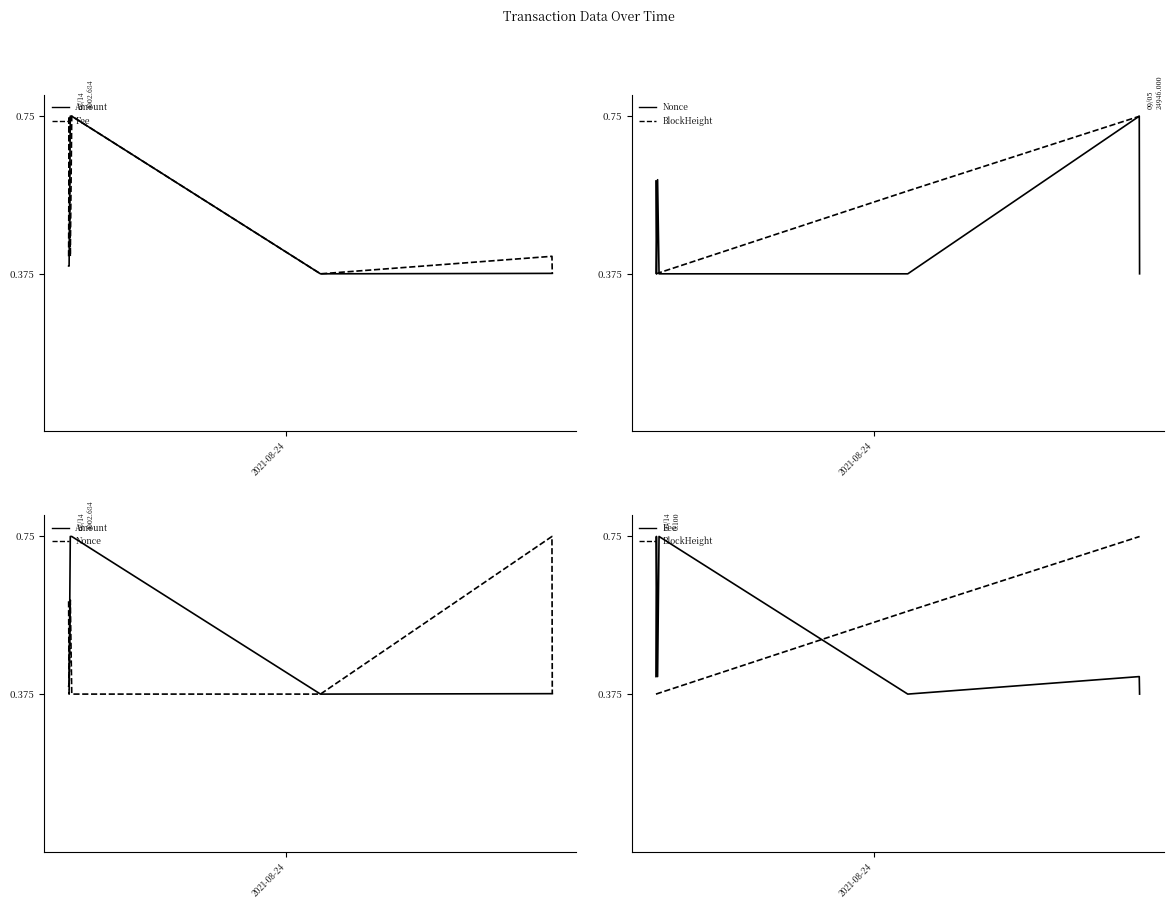

What is the difference between the second highest and second lowest values in the Fee series?

0.4